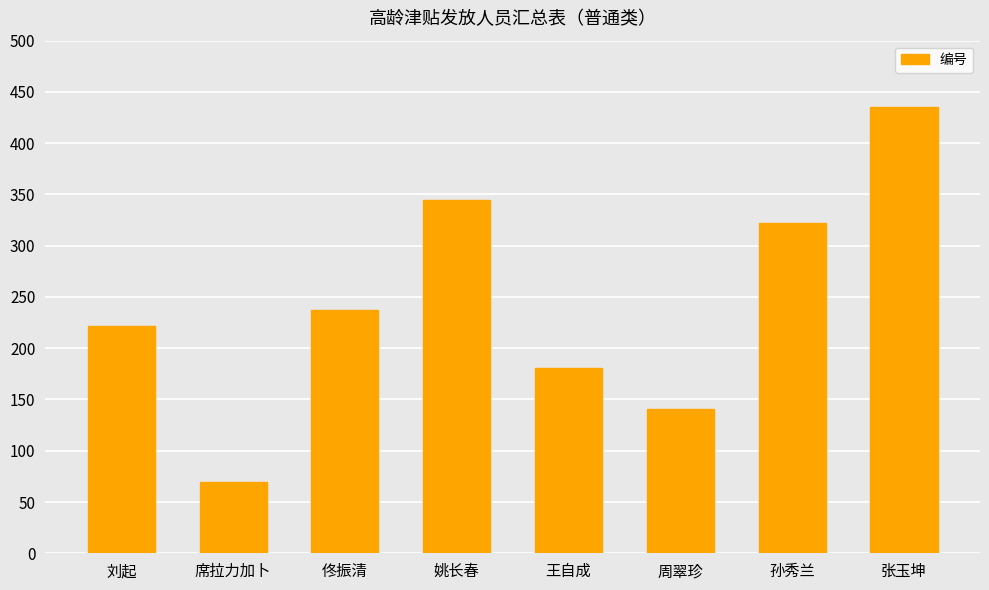

What is the sum of all values?

1953